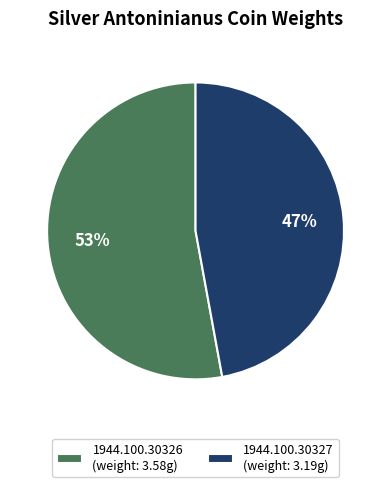

Is the sum of 1944.100.30326 (weight: 3.58g) and 1944.100.30327 (weight: 3.19g) greater than half?

Yes